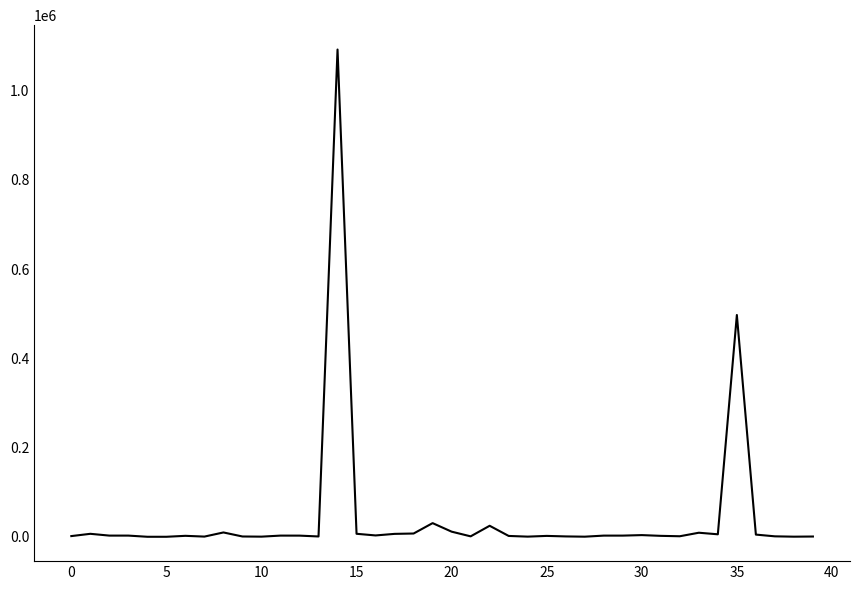

What is the maximum value shown in the chart?

1091579.5